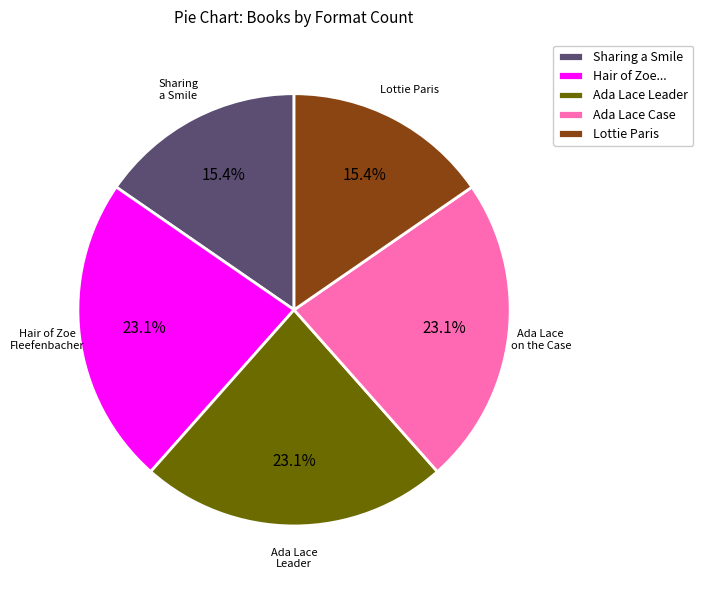

How much of the chart is everything except Lottie Paris?

84.6%